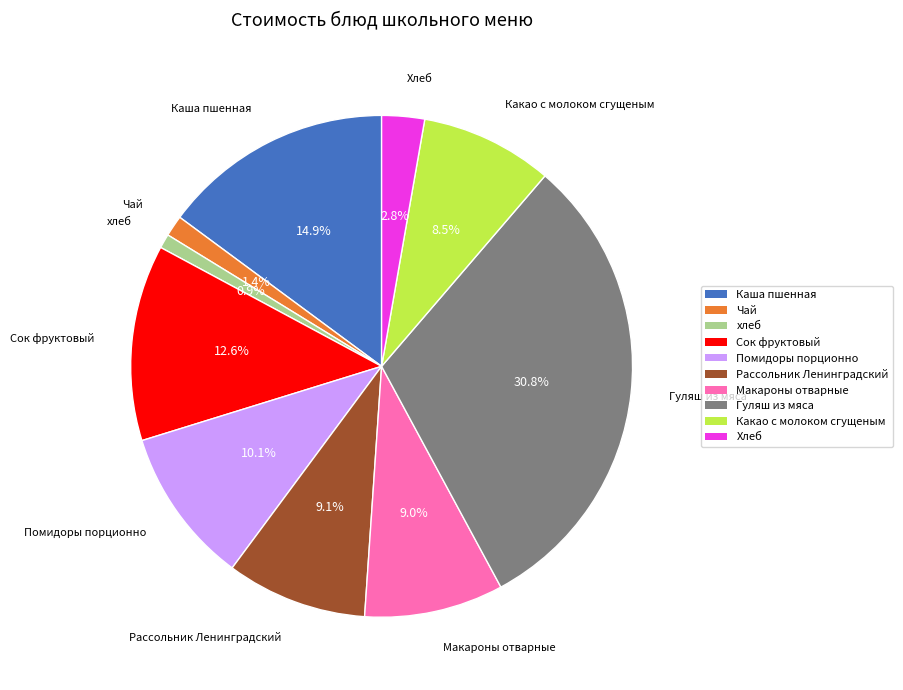

Do хлеб and Помидоры порционно together represent more than half of the pie?

No